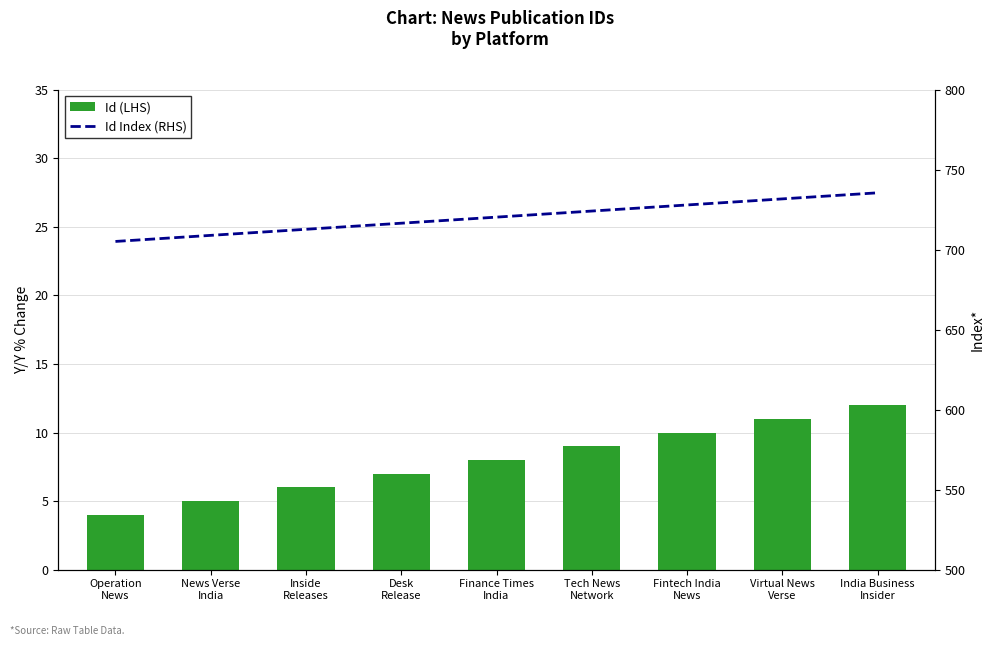

What is the sum of the Id Index (RHS) values at Fintech India
News and Inside
Releases?

1440.8